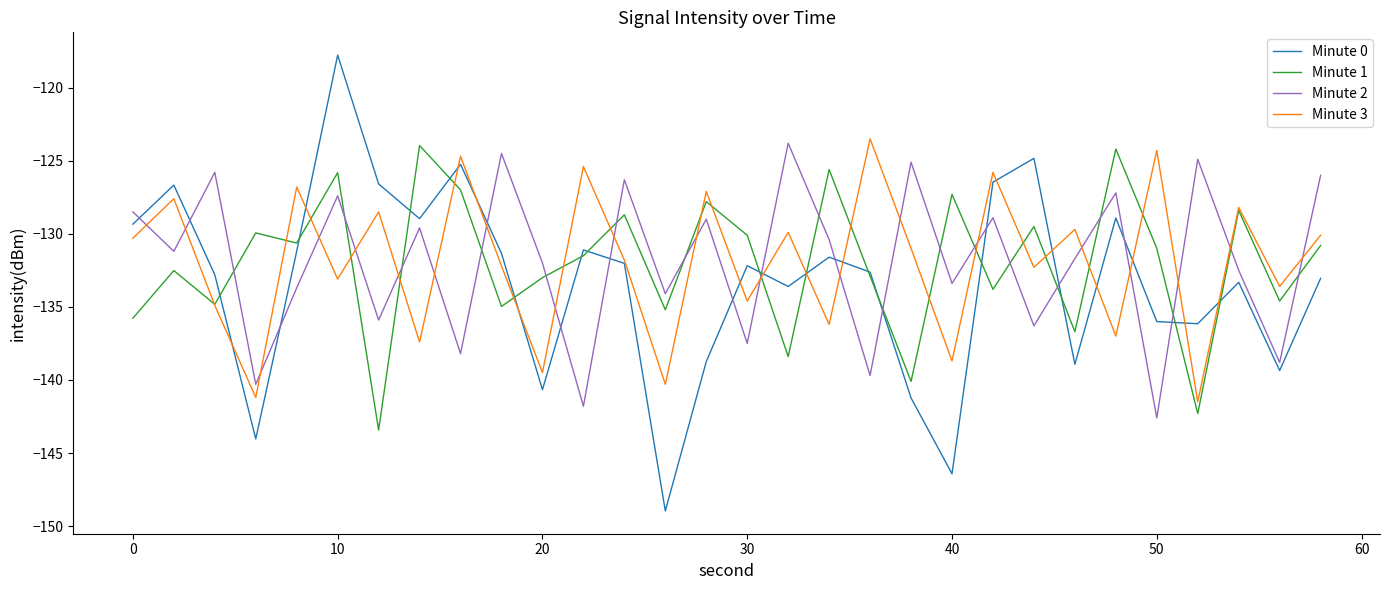

In Minute 3, how many points are higher than both neighbors (excluding endpoints)?

12